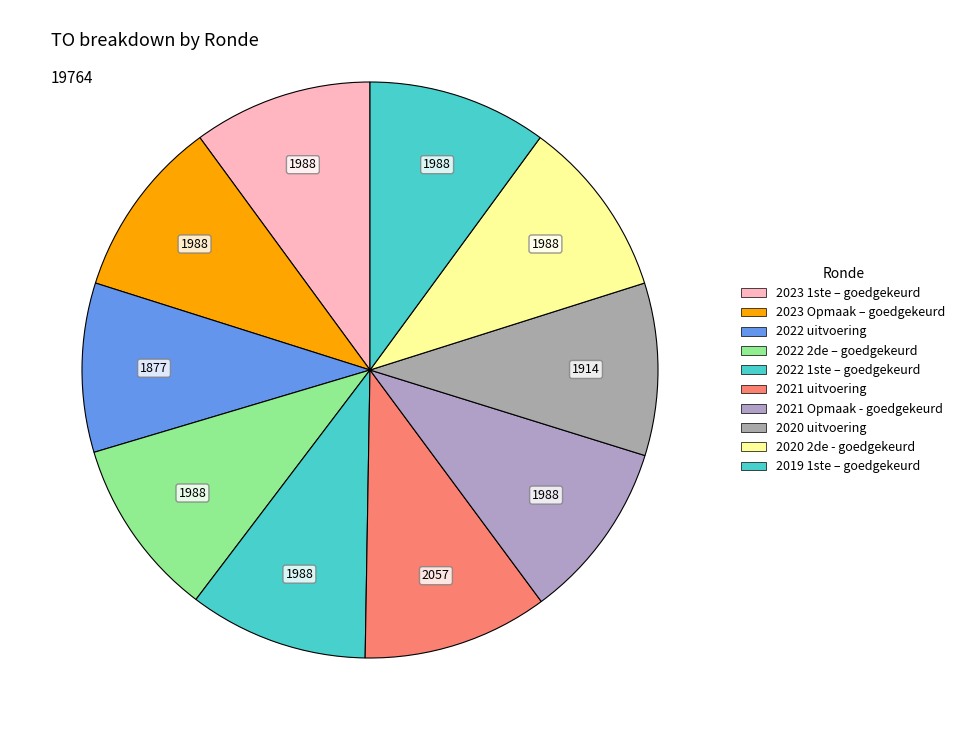

Rank the categories by value from highest to lowest.

2021 uitvoering, 2023 1ste aanpassing – goedgekeurd, 2023 Opmaak – goedgekeurd, 2022 2de aanpassing – goedgekeurd, 2022 1ste aanpassing – goedgekeurd, 2021 Opmaak - goedgekeurd, 2020 2de aanpassing - goedgekeurd, 2019 1ste aanpassing – goedgekeurd, 2020 uitvoering, 2022 uitvoering